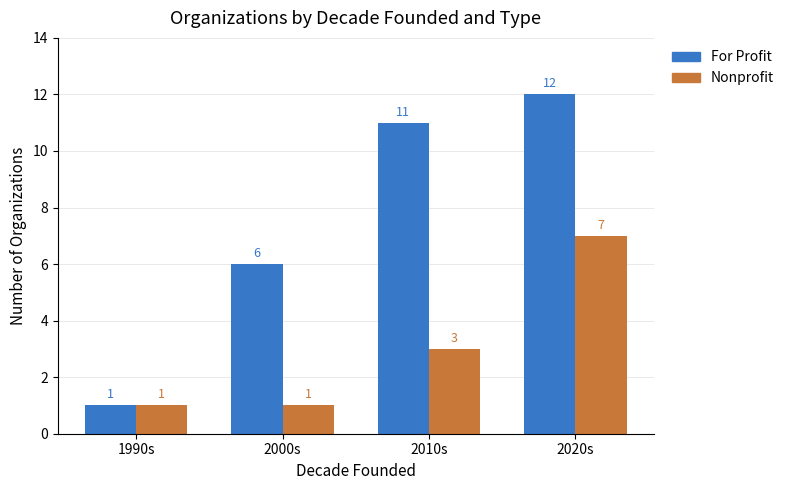

What is the difference between the highest and lowest values at 2020s?

5